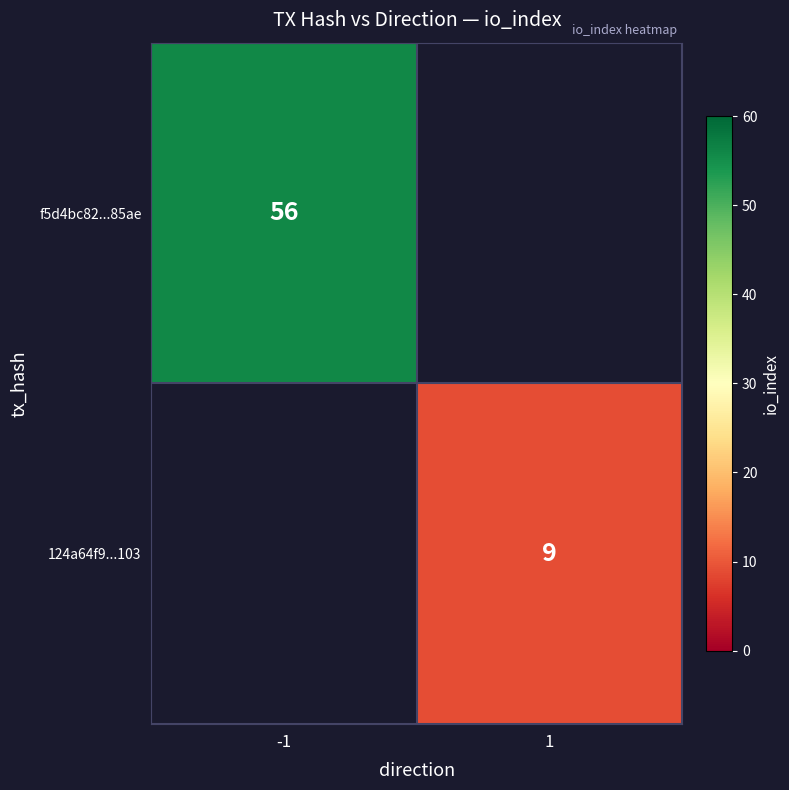

True or false: 124a64f9...103 has a value of 9 at 1.

True